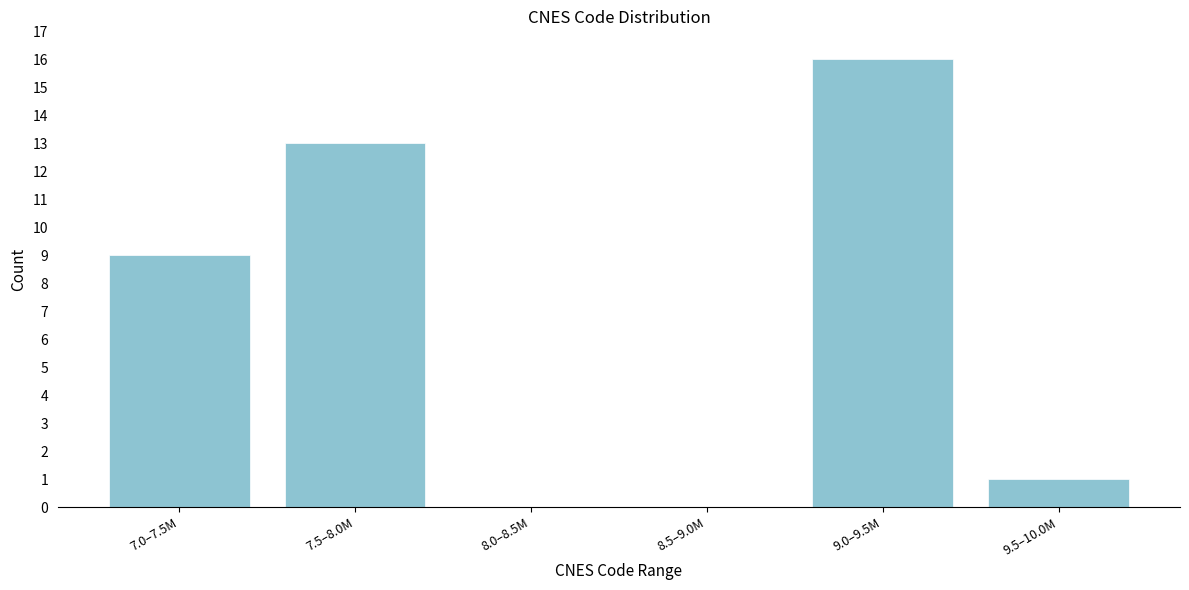

Reading left to right, extract all data points from this chart.

7.0–7.5M=9	7.5–8.0M=13	8.0–8.5M=0	8.5–9.0M=0	9.0–9.5M=16	9.5–10.0M=1